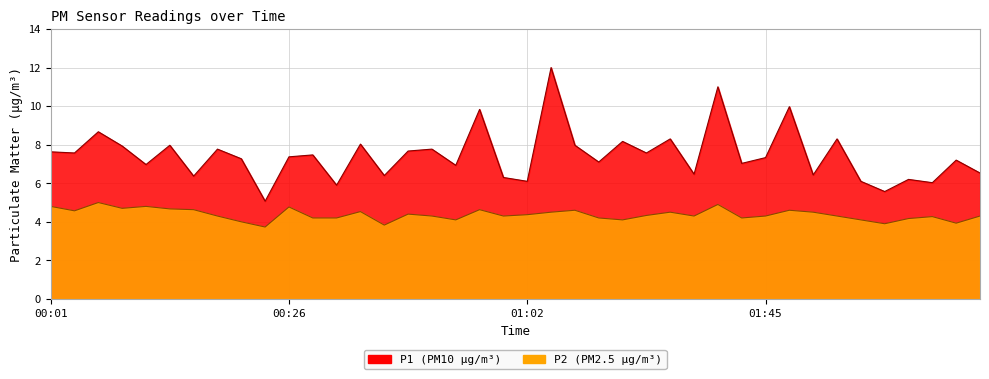

Which has a higher value, 01:05 or 00:32?

01:05